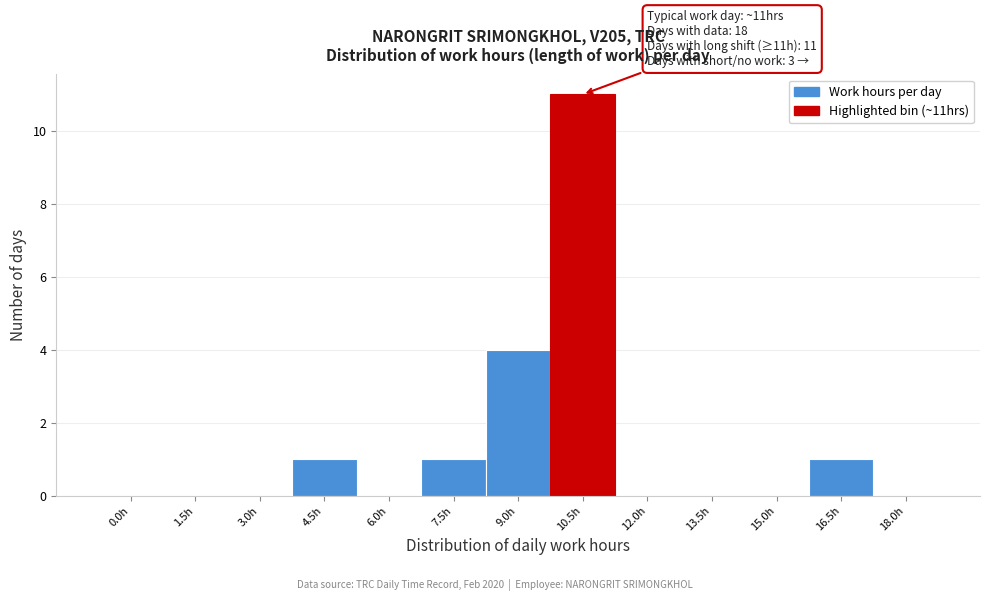

Reading right to left, what are all the values shown in this chart?

18.0h=0	16.5h=1	15.0h=0	13.5h=0	12.0h=0	10.5h=11	9.0h=4	7.5h=1	6.0h=0	4.5h=1	3.0h=0	1.5h=0	0.0h=0